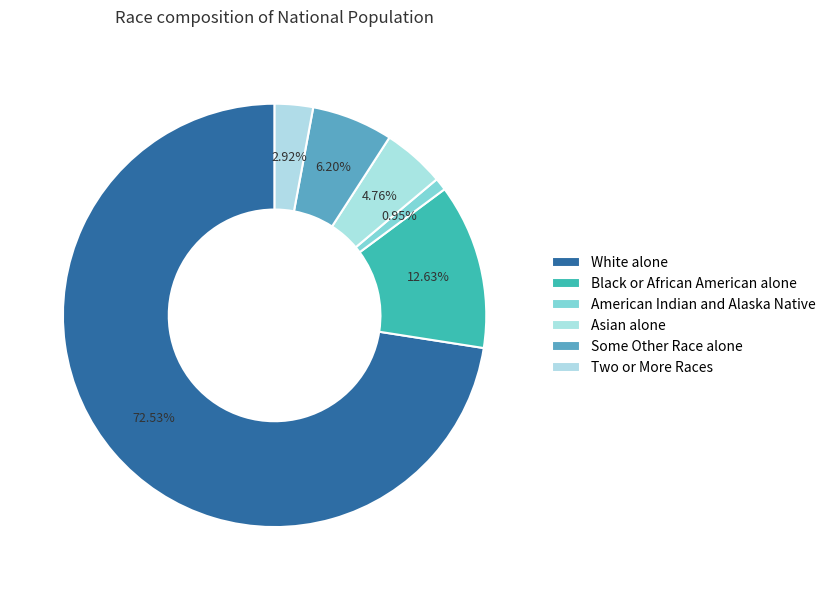

How many segments does this pie chart have?

6